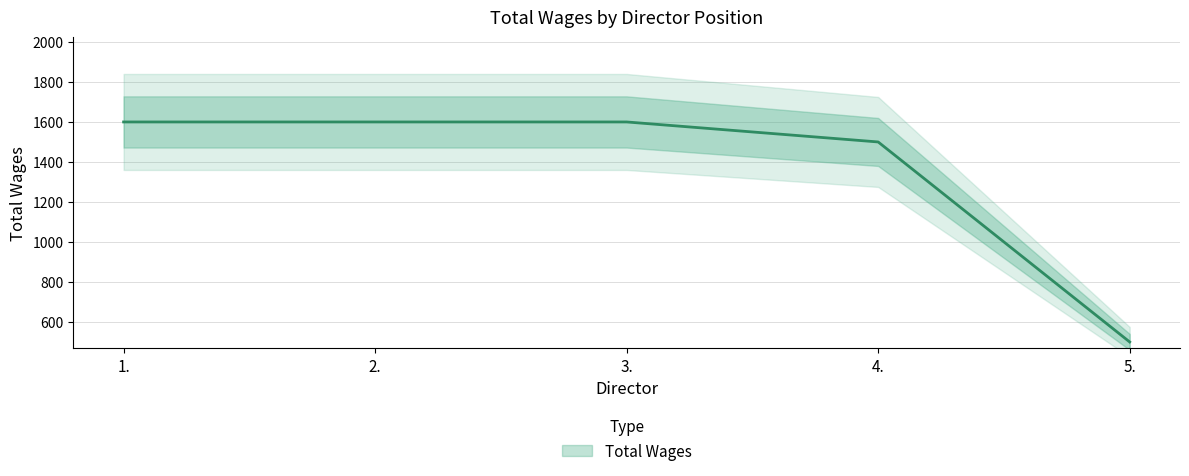

Is this an area chart (filled region under the line)?

No